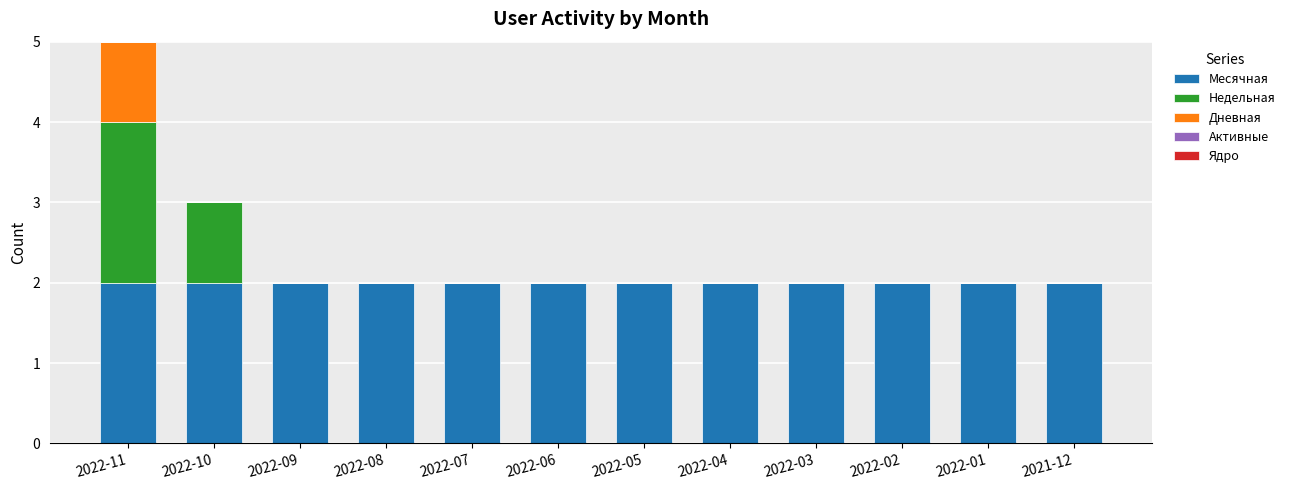

At which category is the sum across all series the highest?

2022-11